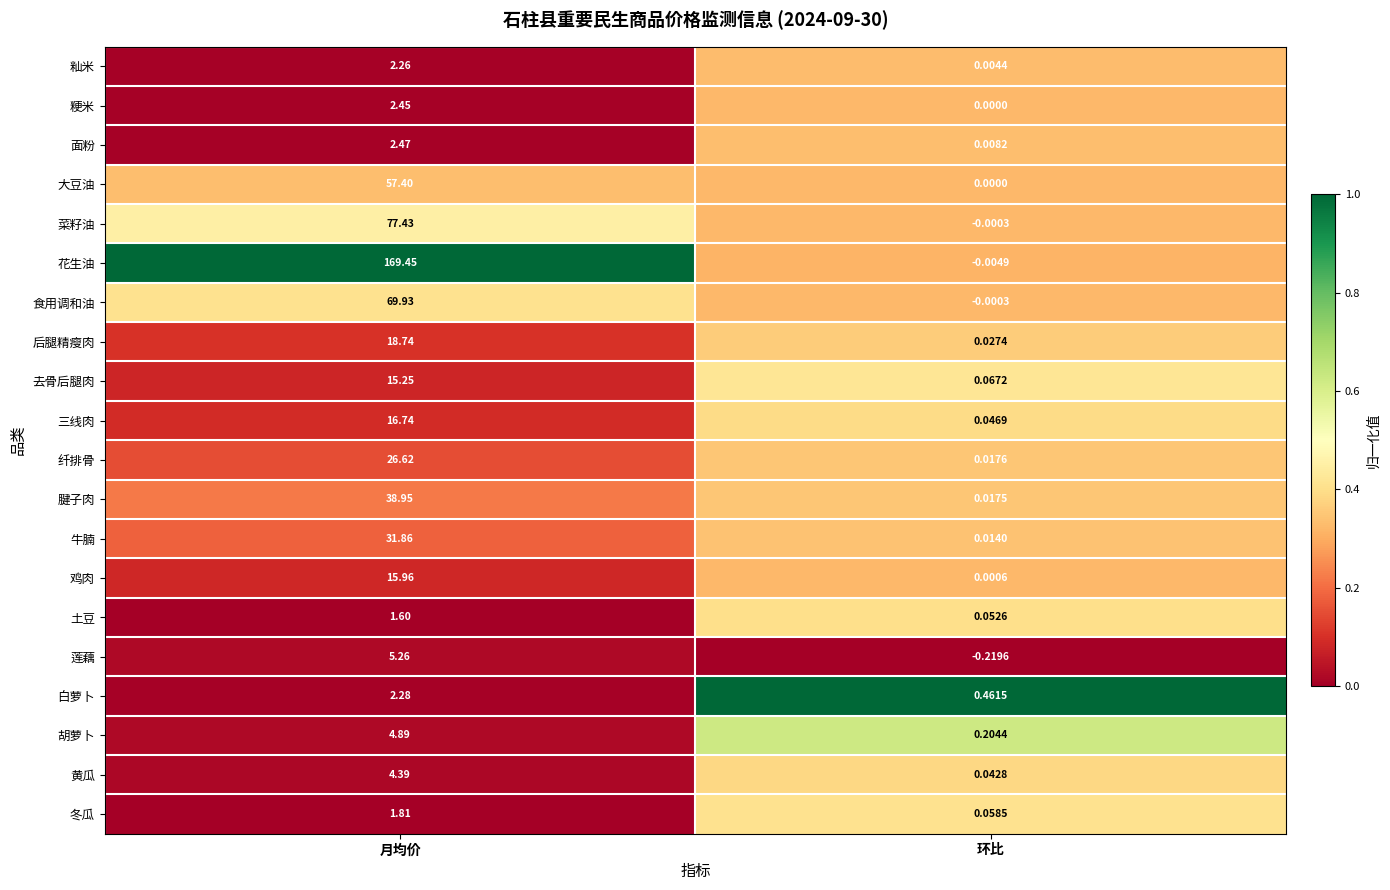

List the labels in order of 冬瓜 value, largest first.

月均价, 环比